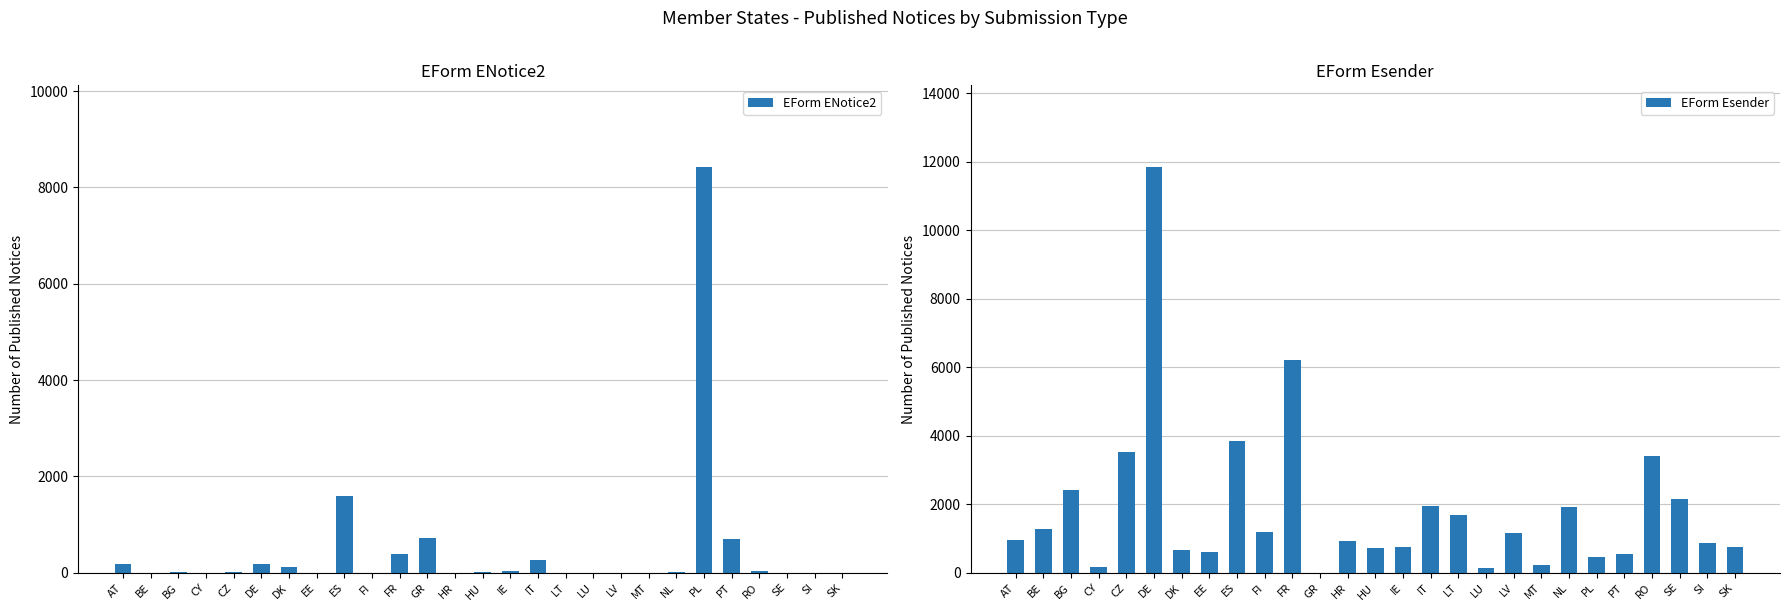

Which category has the highest value across all series?

DE